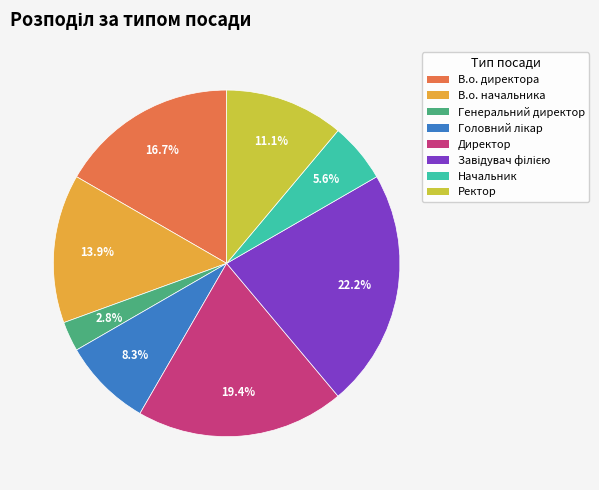

Is the sum of Генеральний директор and Ректор greater than half?

No